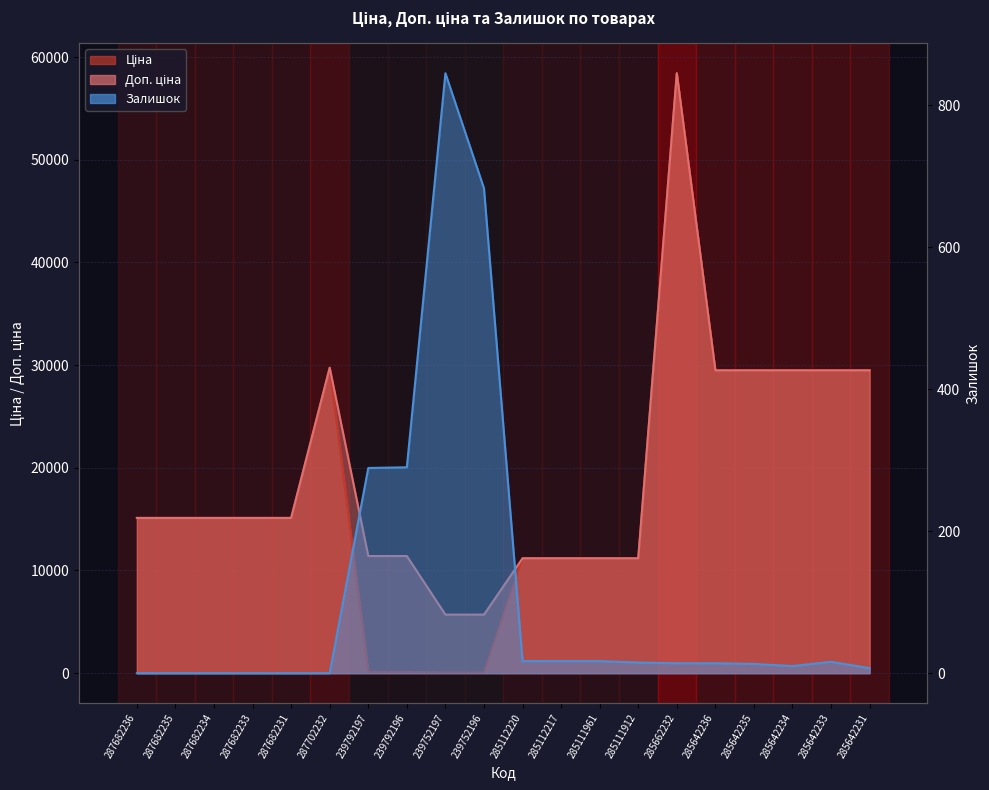

What is the spread (max minus min) of values at 239752196?

5647.9